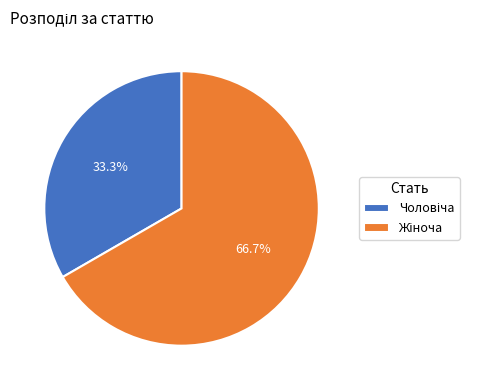

Is there a majority slice in this chart?

Yes